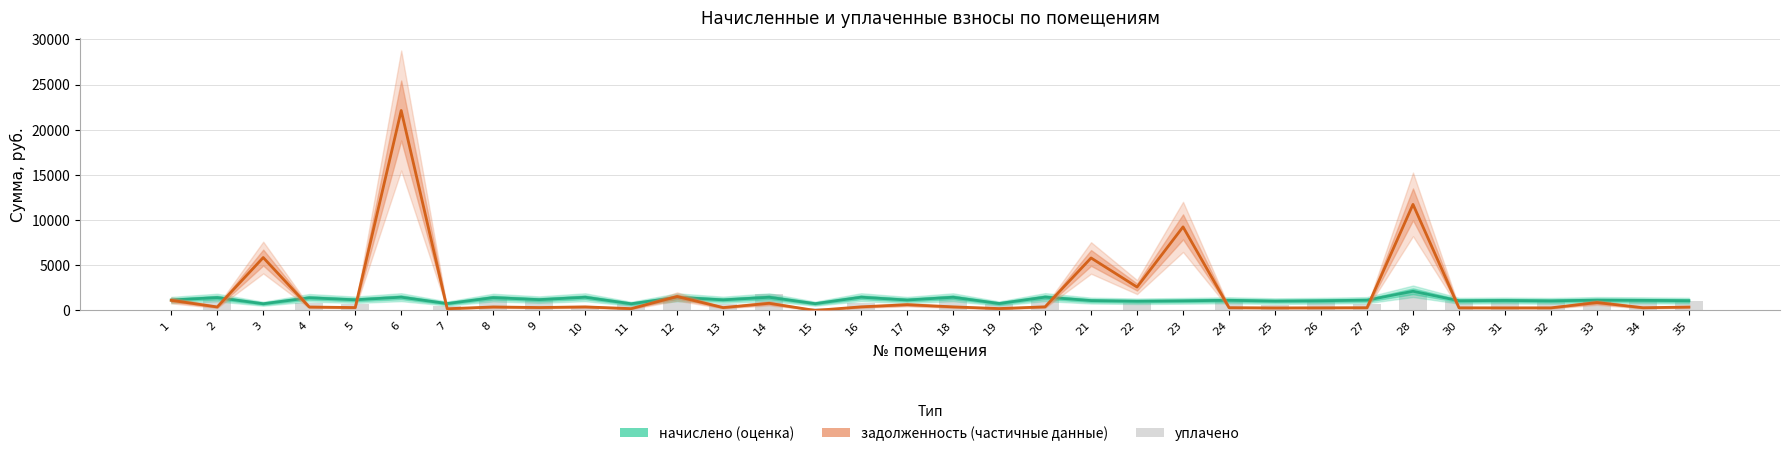

How many data points does each series have?

34